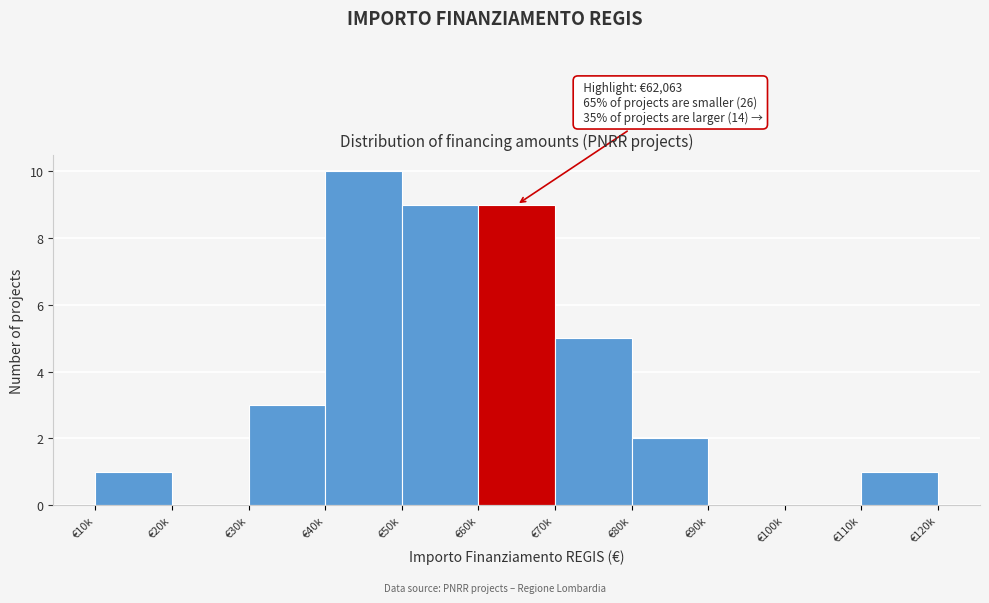

Reading left to right, extract all data points from this chart.

€10k=1	€20k=0	€30k=3	€40k=10	€50k=9	€60k=9	€70k=5	€80k=2	€90k=0	€100k=0	€110k=1